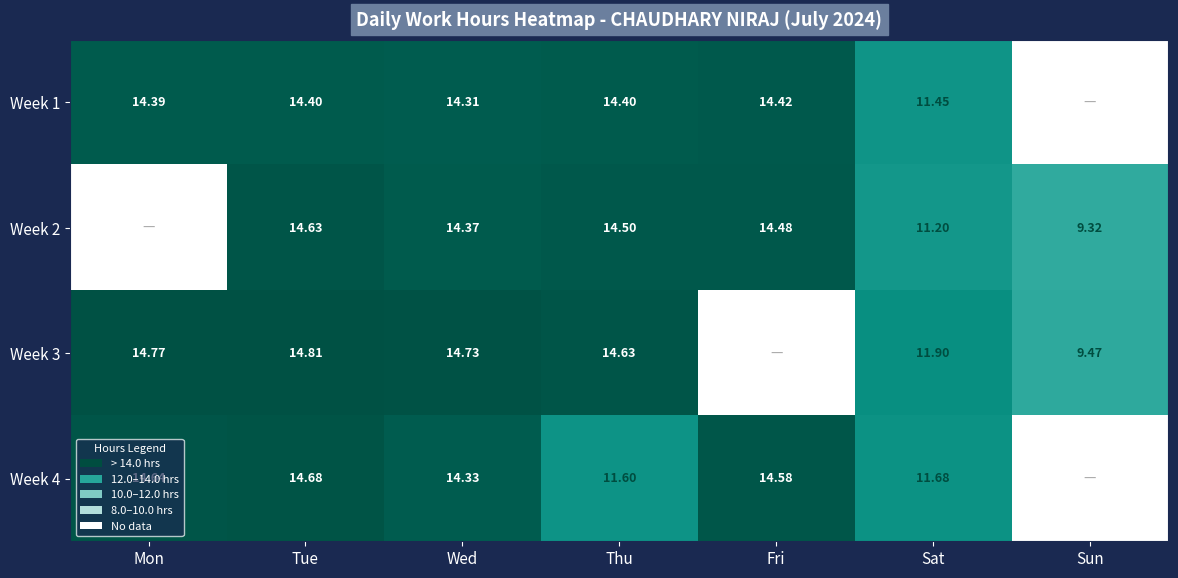

Is the value of Week 1 at Tue greater than the value of Week 3 at Thu?

No